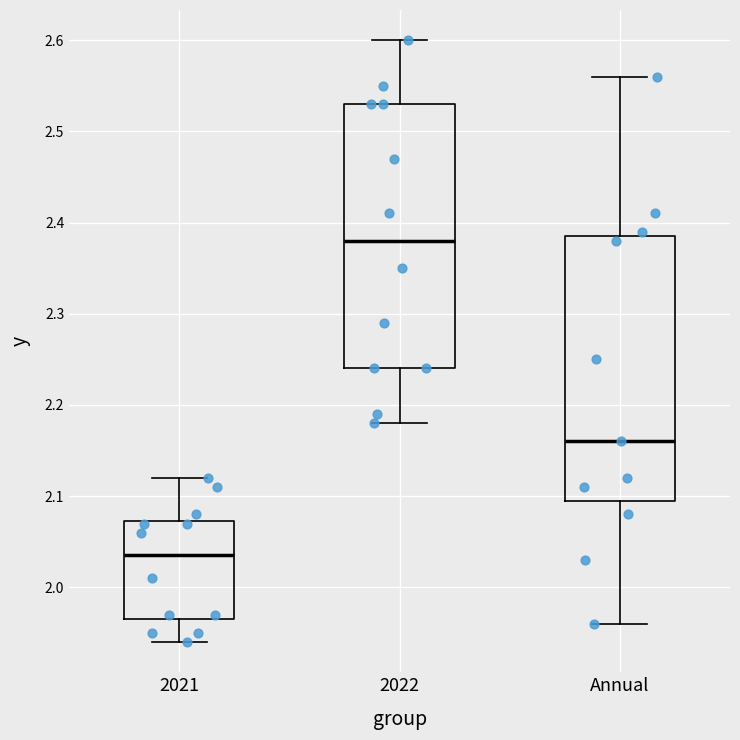

Which box has the highest median line?

2022